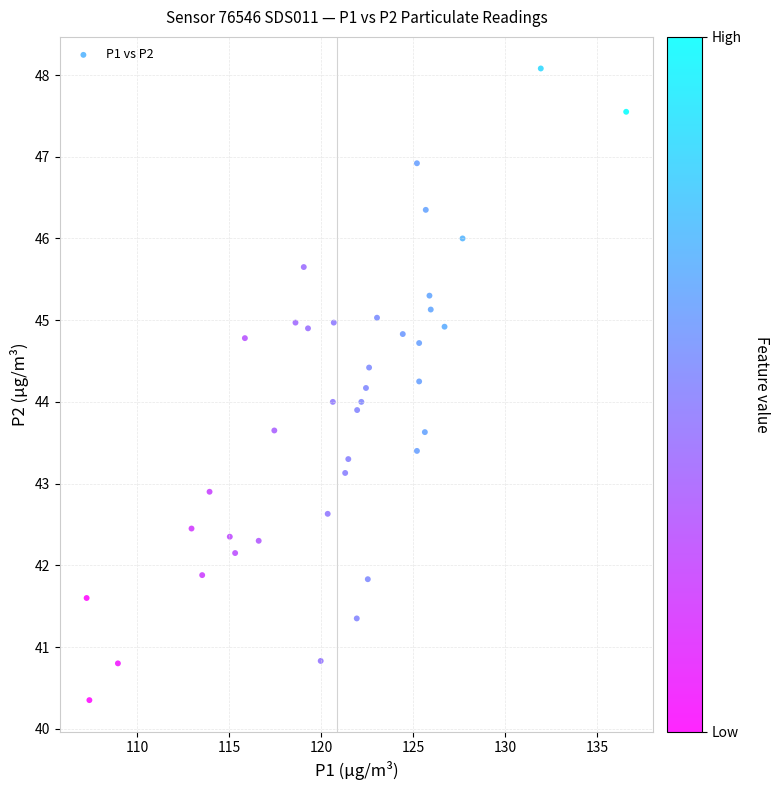

What is the range of X values (max minus min)?

29.3